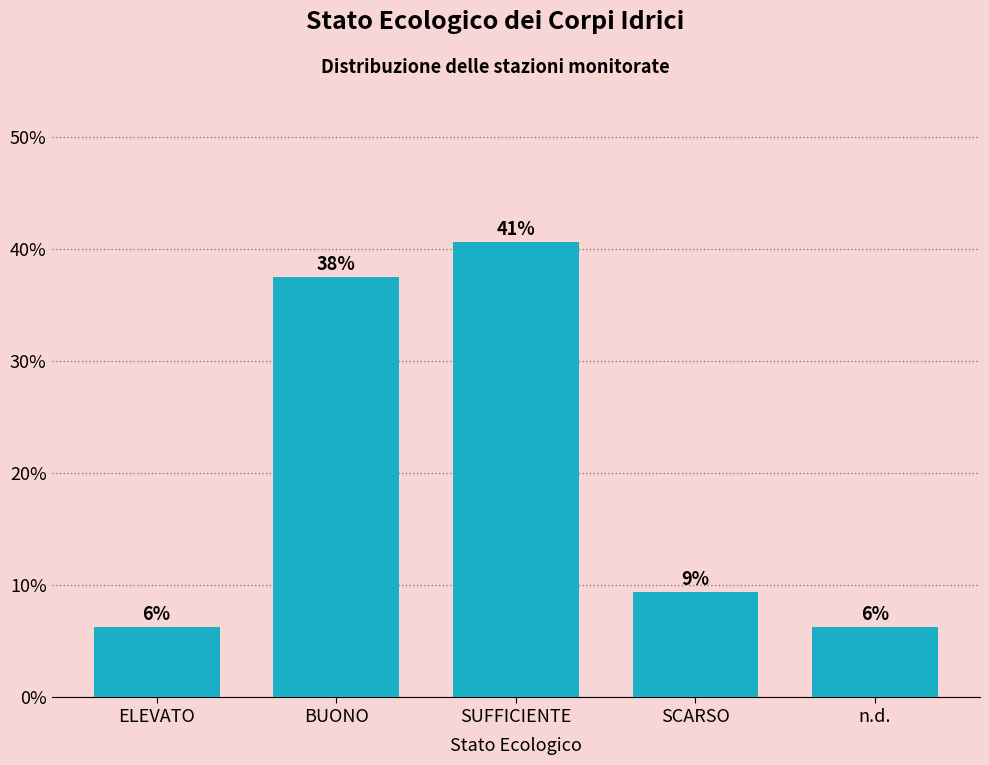

Are the bars horizontal?

No